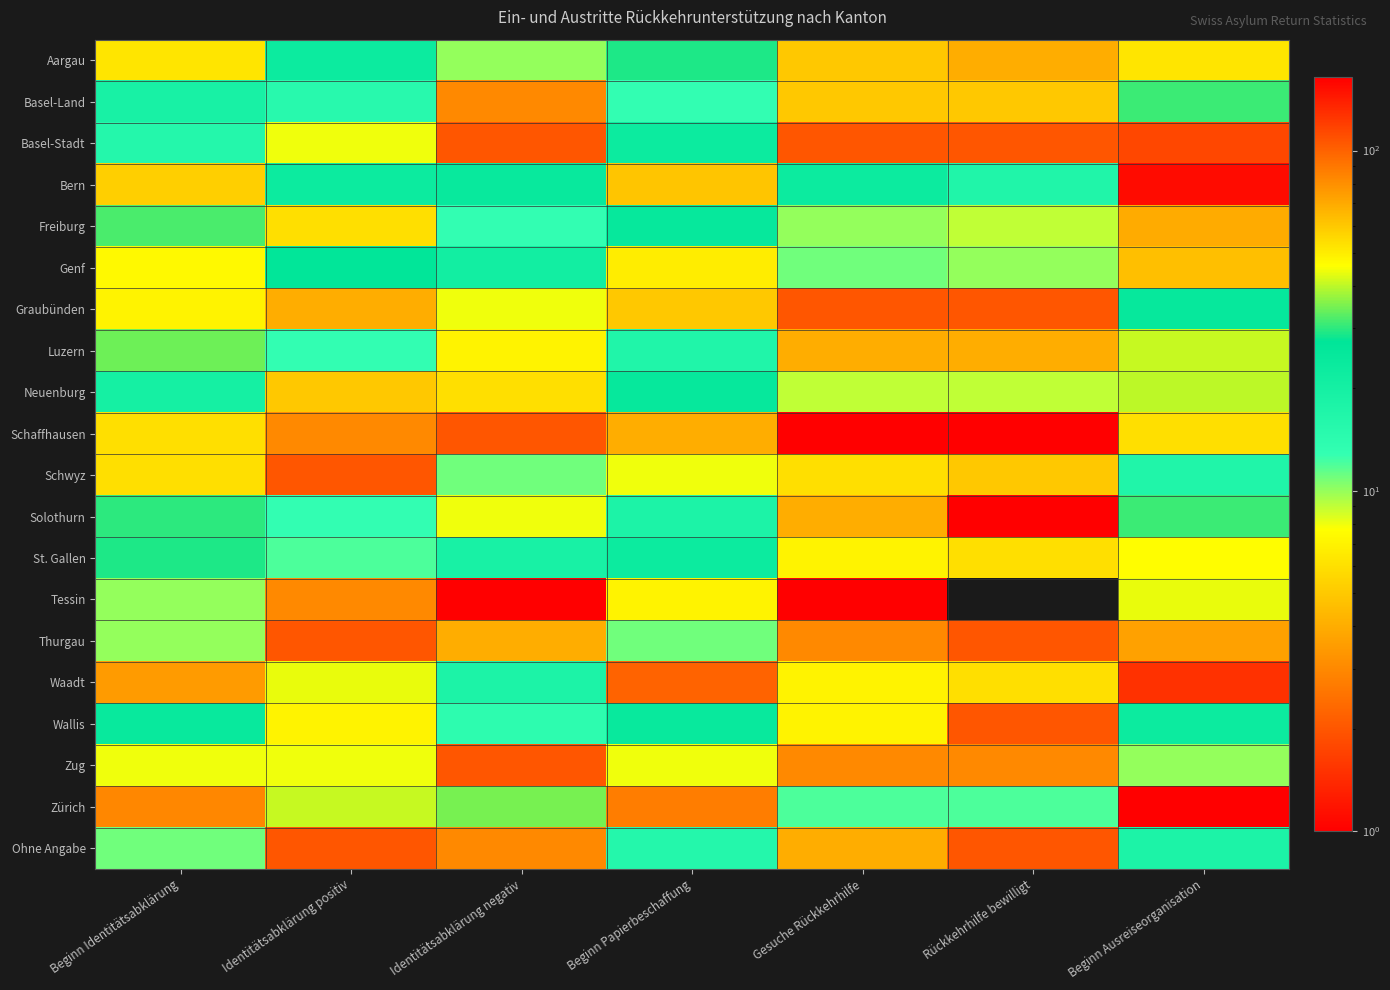

What is the total value across all series at Beginn Ausreiseorganisation?

1147